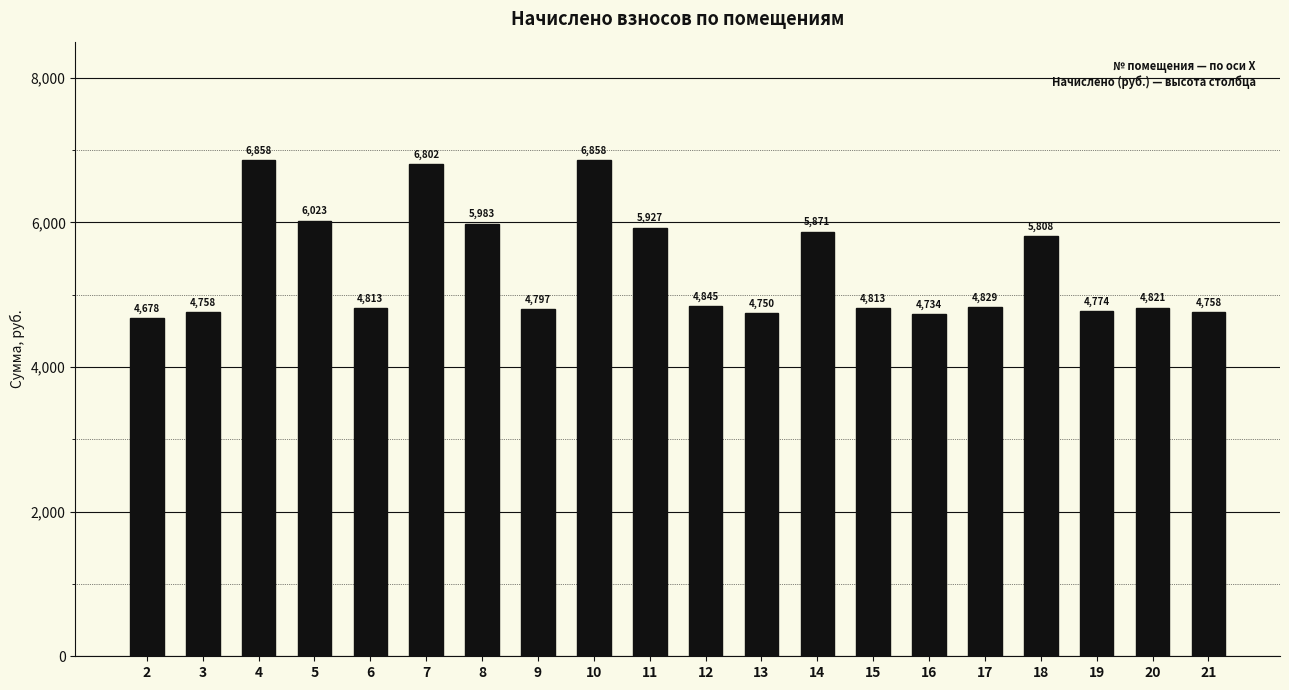

What is the sum of all values?

107501.8